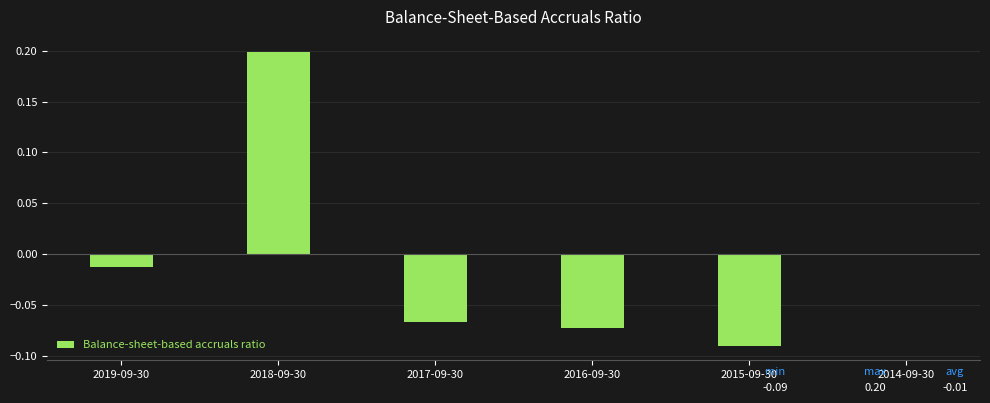

What is the change in value from 2016-09-30 to 2014-09-30?

+0.1